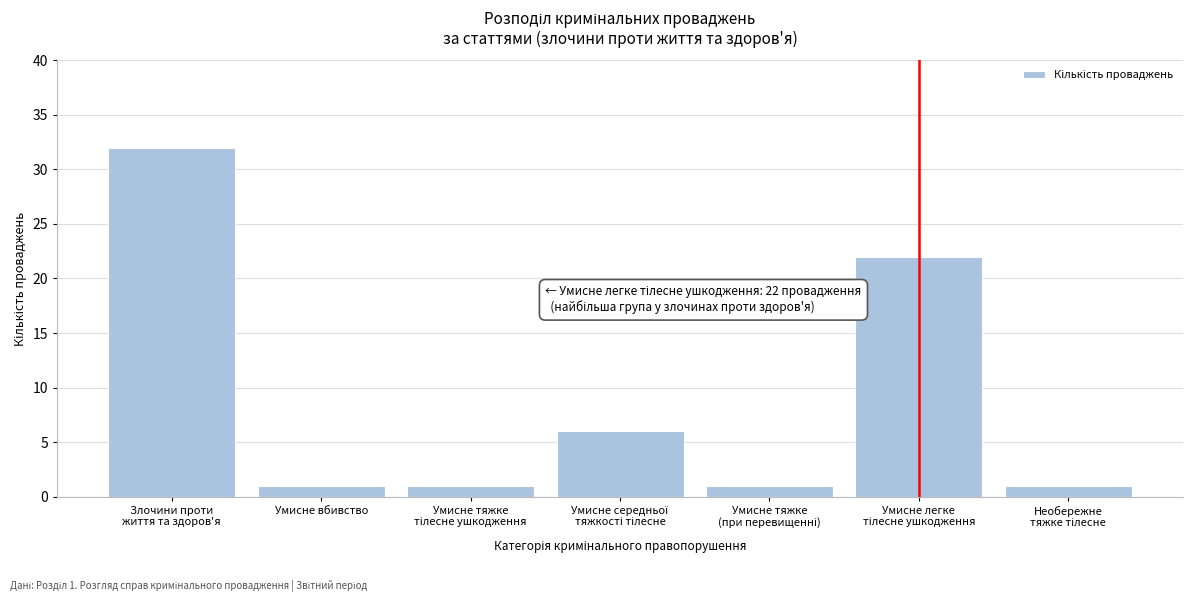

Reading right to left, extract all data points from this chart.

1	22	1	6	1	1	32